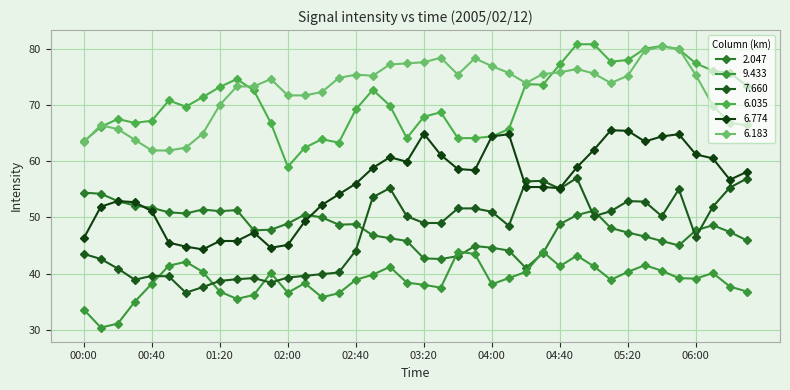

True or false: 6.774 has more than 1 interior local peaks.

True